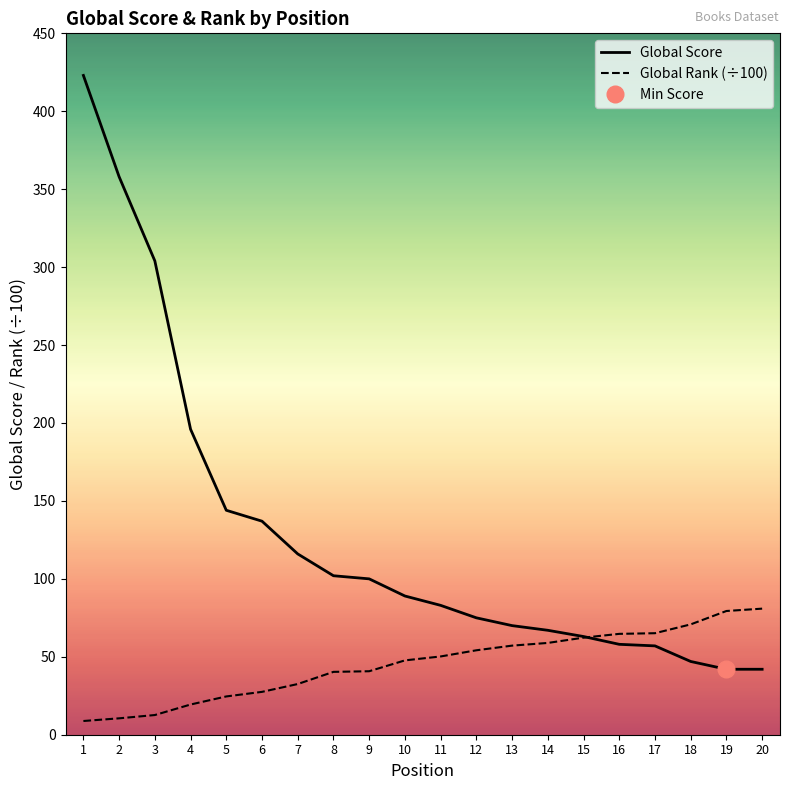

True or false: Global Rank (÷100) has more than 2 interior local peaks.

False